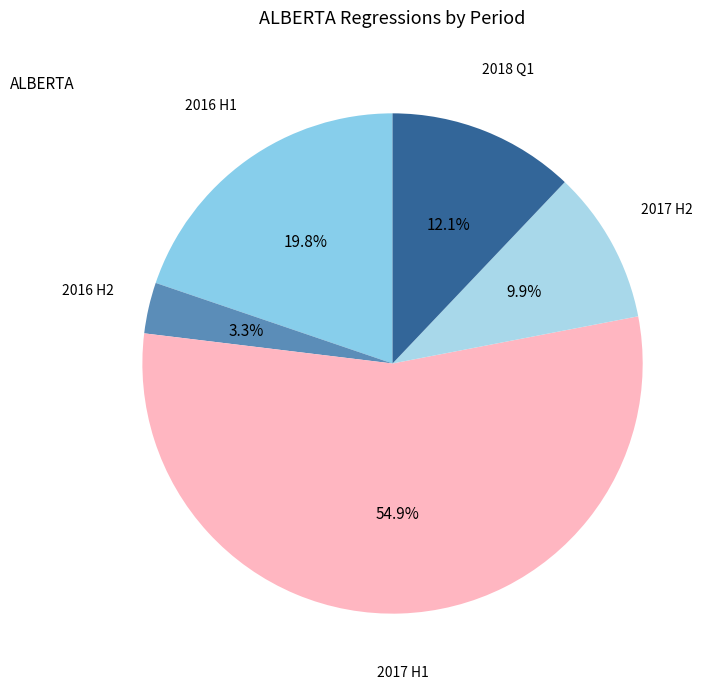

How many segments does this pie chart have?

5